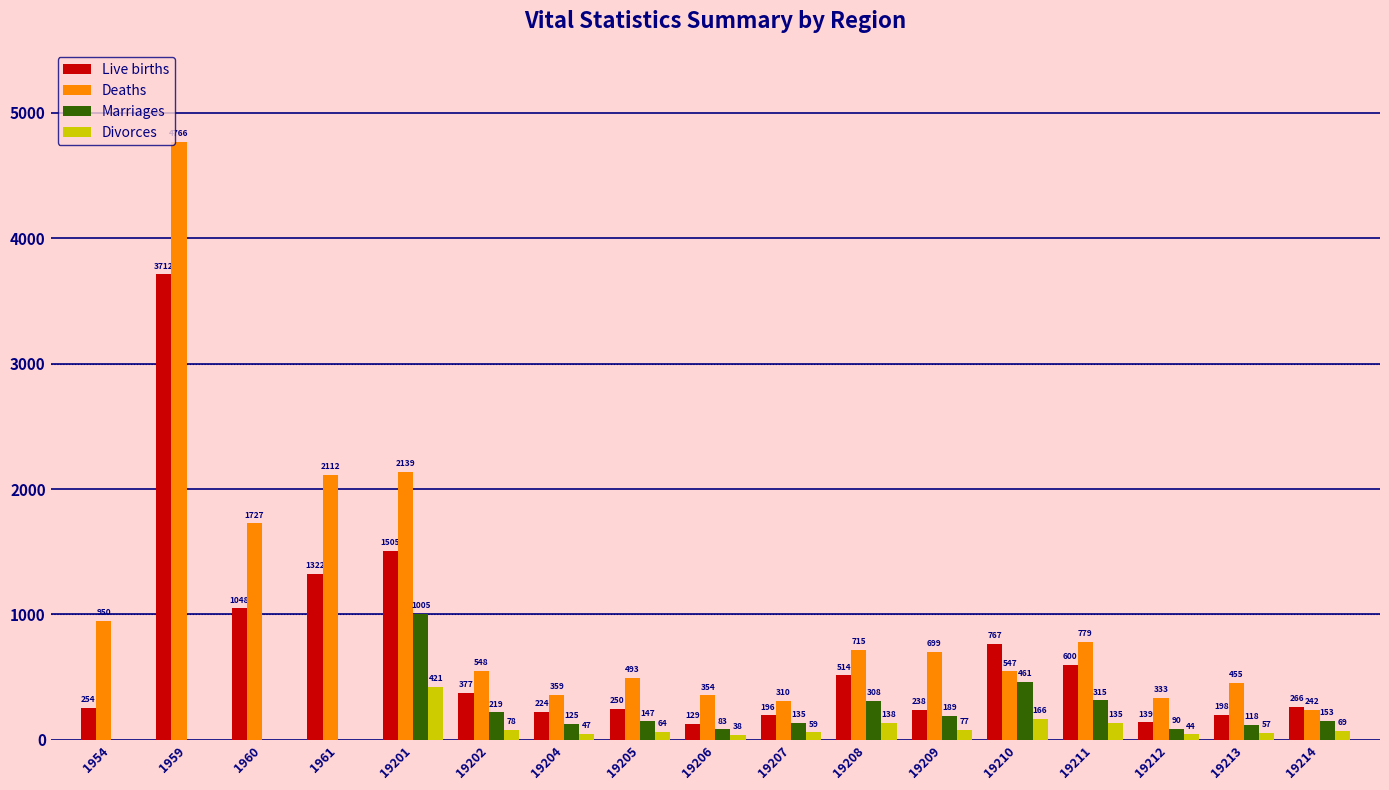

The Live births series shows 1505 at 19201. True or false?

True